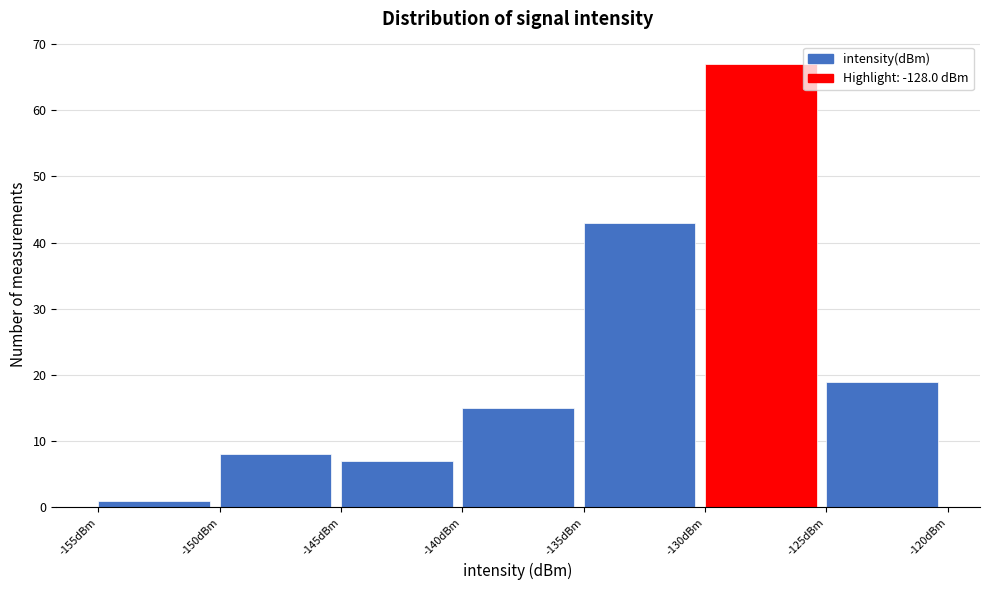

What is the height of the bar covering -140 to -135 on the x-axis? The values are not printed on the chart, so give them approximately, as read against the axis.

15